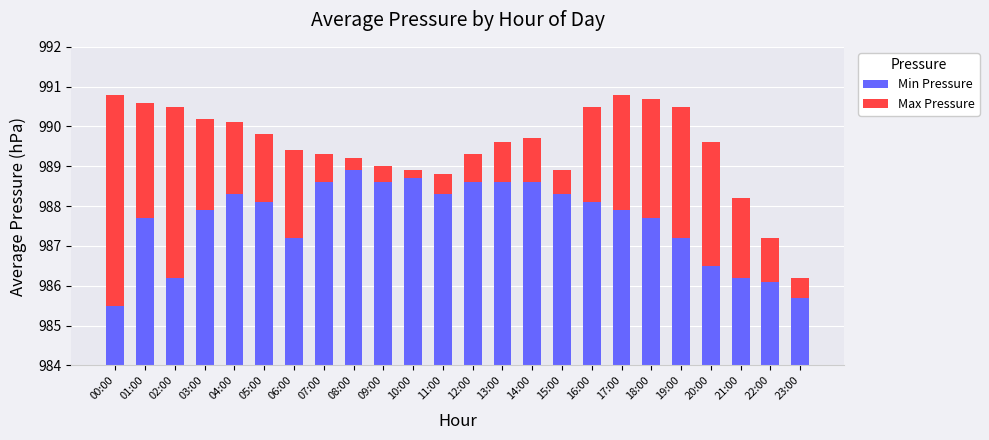

What is the maximum value shown in the chart?

990.8